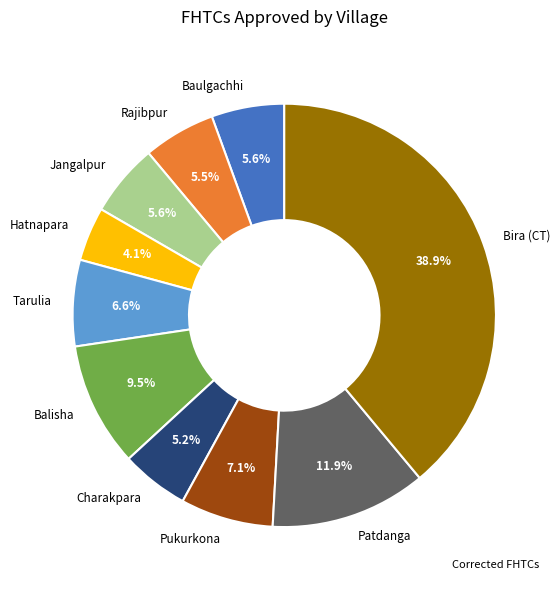

Combined, do Bira (CT) and Charakpara account for over 50%?

No